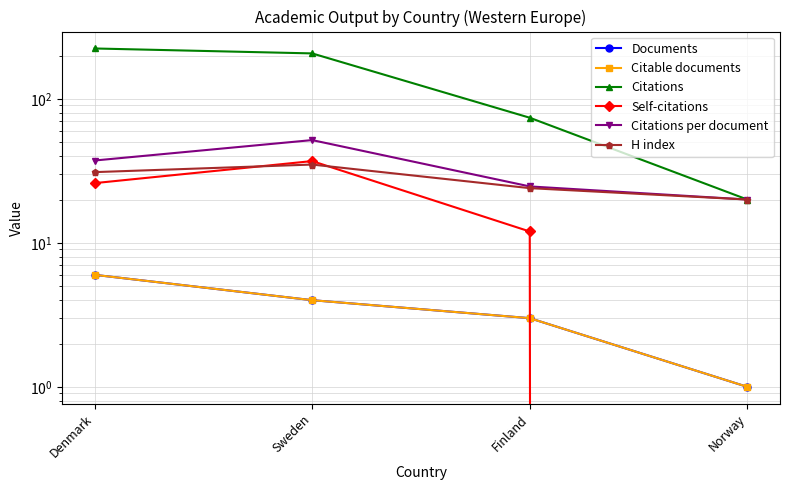

What value does the Citable documents series have at Norway?

1.0